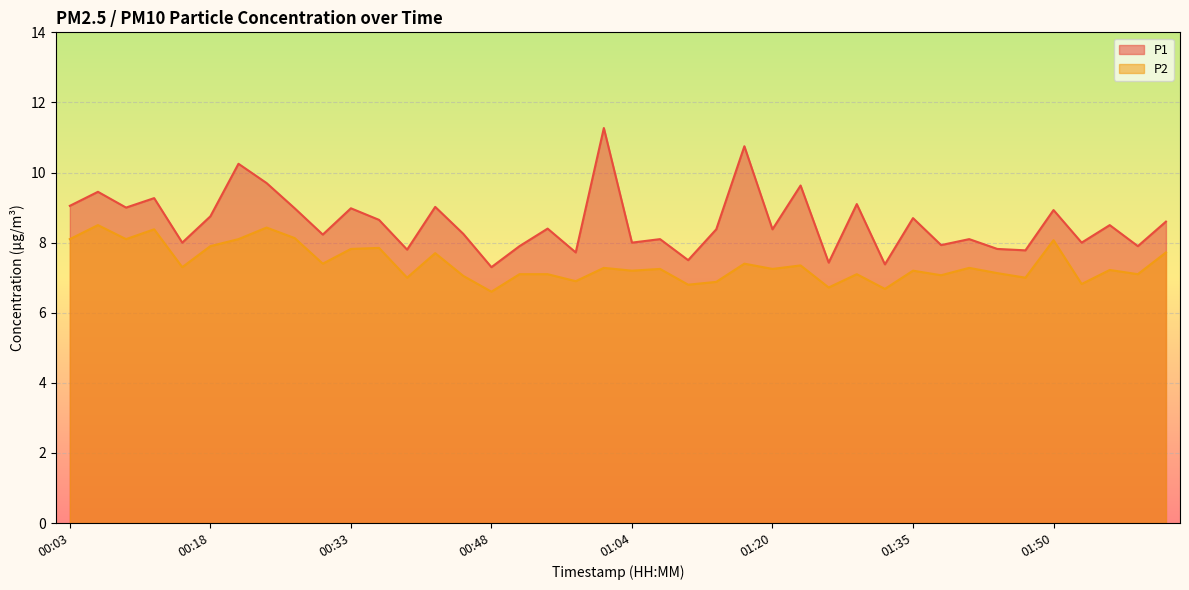

How many lines are shown in the chart?

2